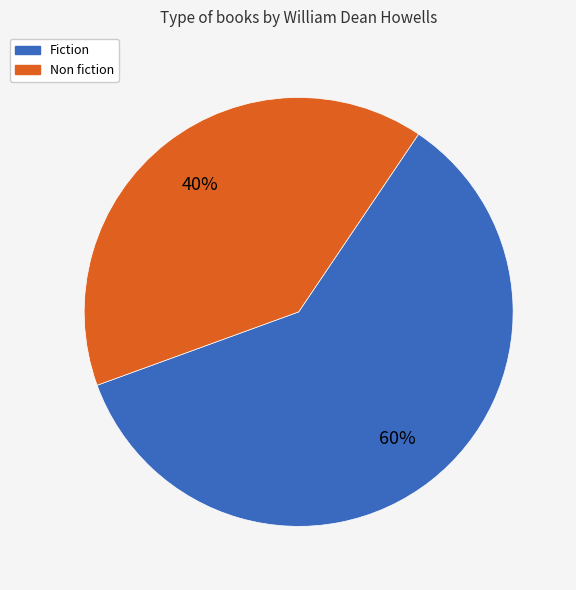

To the nearest percent, what portion does Non fiction represent?

40%